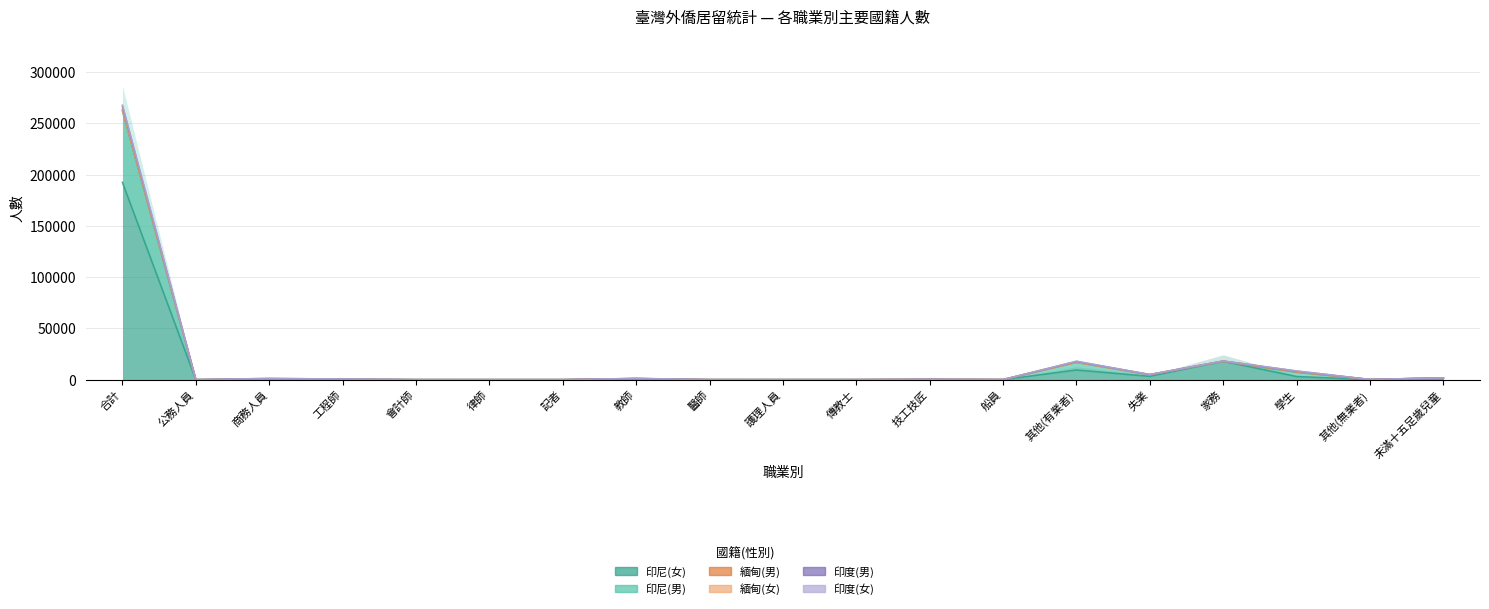

Rank the series at 會計師 from lowest to highest value.

印尼(女), 印度(女), 印度(男), 印尼(男)